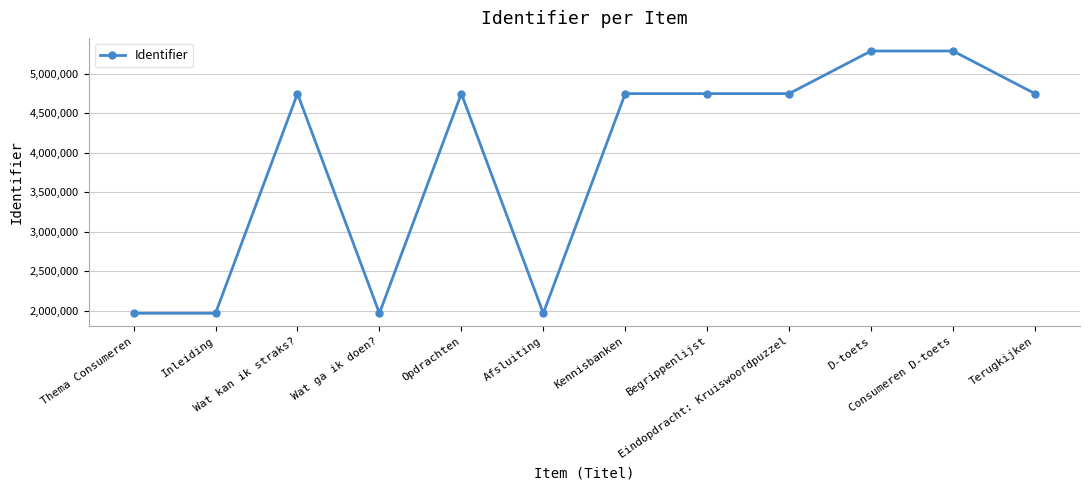

What is the minimum value shown in the chart?

1967289